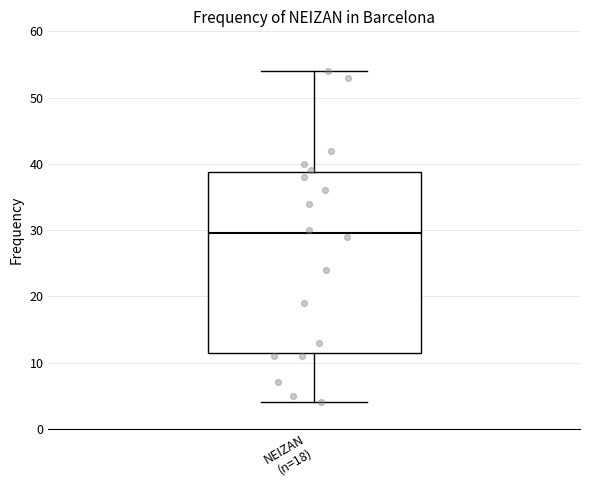

Transcribe this box plot: give where the median line is, the range the box spans, and where the two whiskers end, as read against the y-axis. The values are not printed on the chart, so give them approximately, as read against the axis.

median 30, box 12 to 39, whiskers 4 to 54